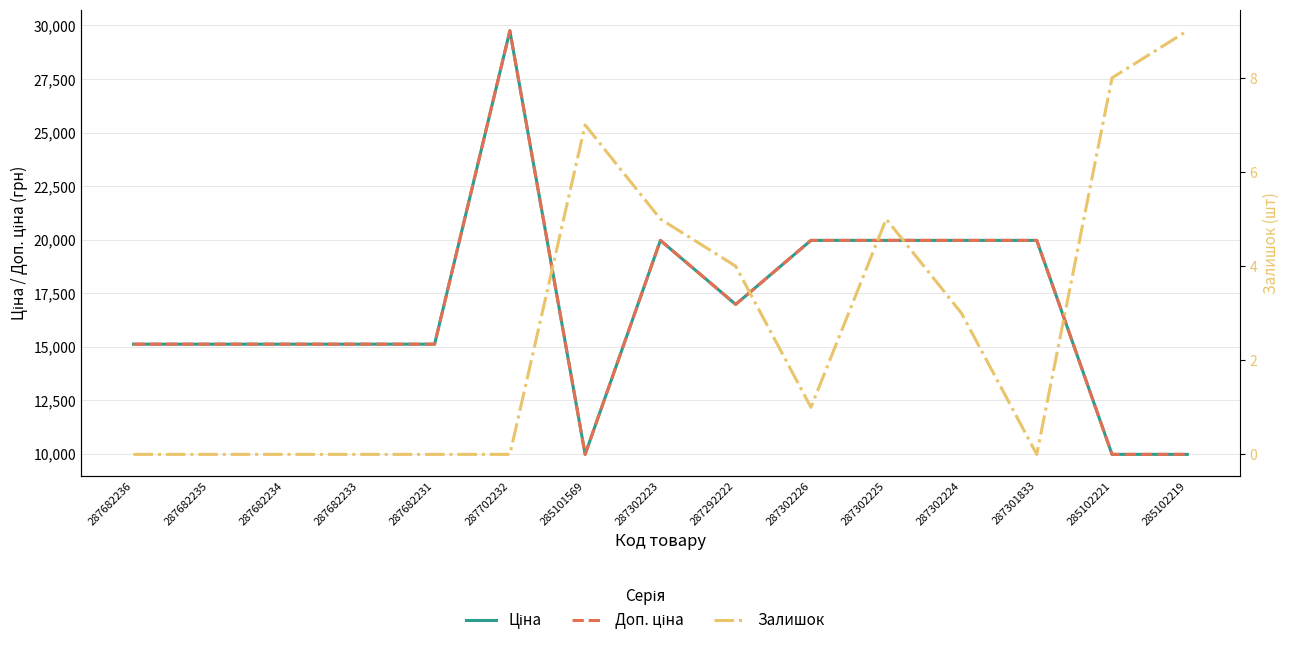

Is it true that Ціна equals 30649.9 at 287302223?

False